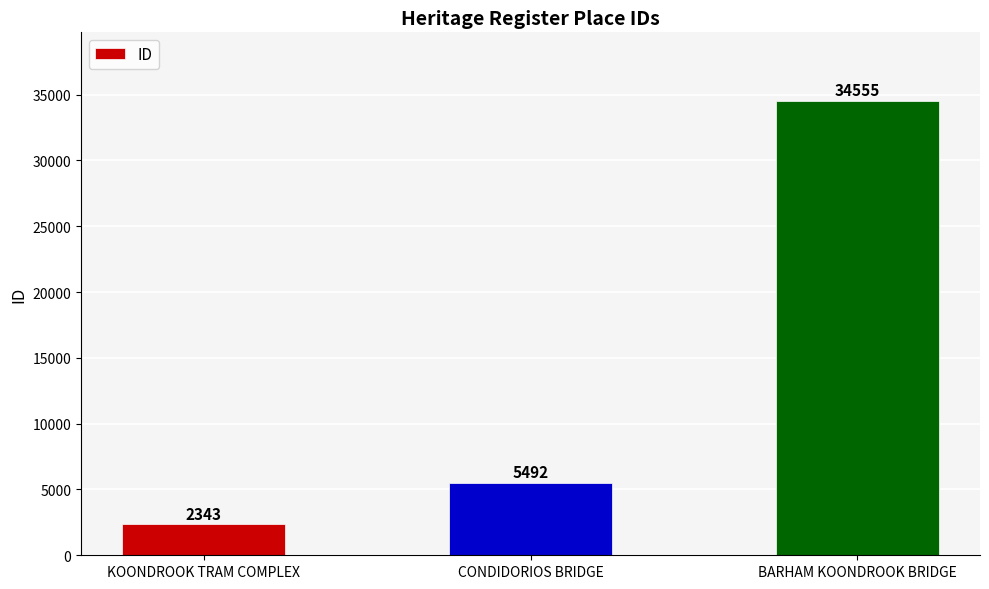

List the labels in order of value, largest first.

BARHAM KOONDROOK BRIDGE, CONDIDORIOS BRIDGE, KOONDROOK TRAM COMPLEX